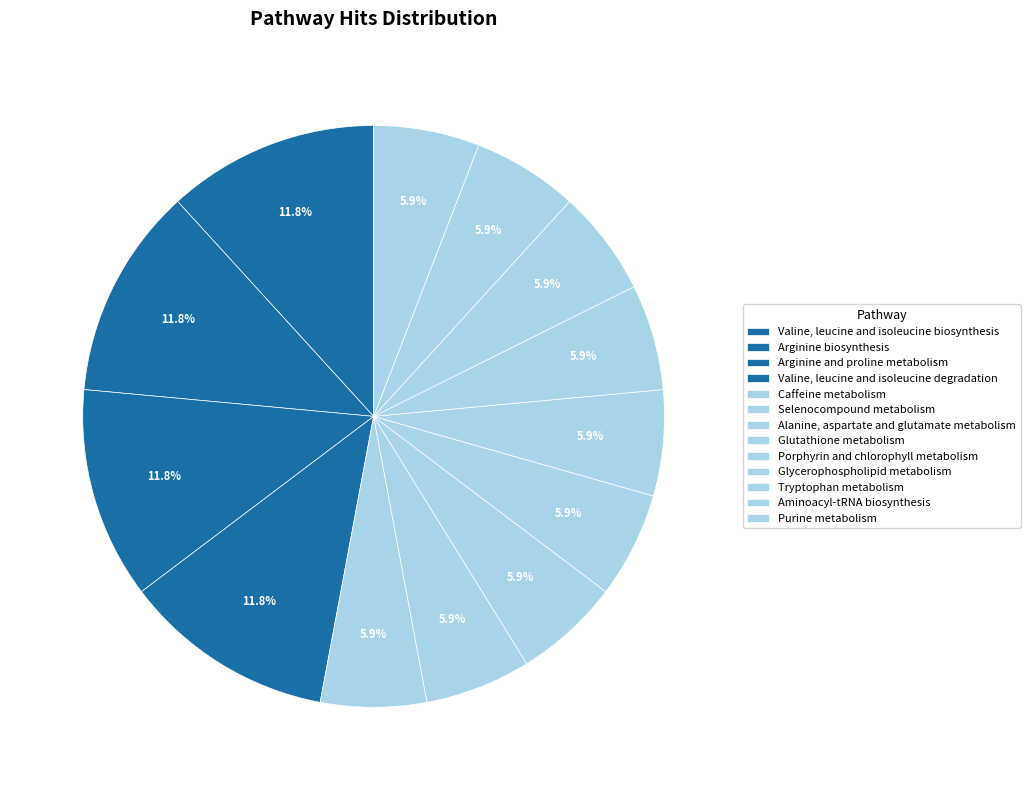

Count the number of slices in the pie.

13